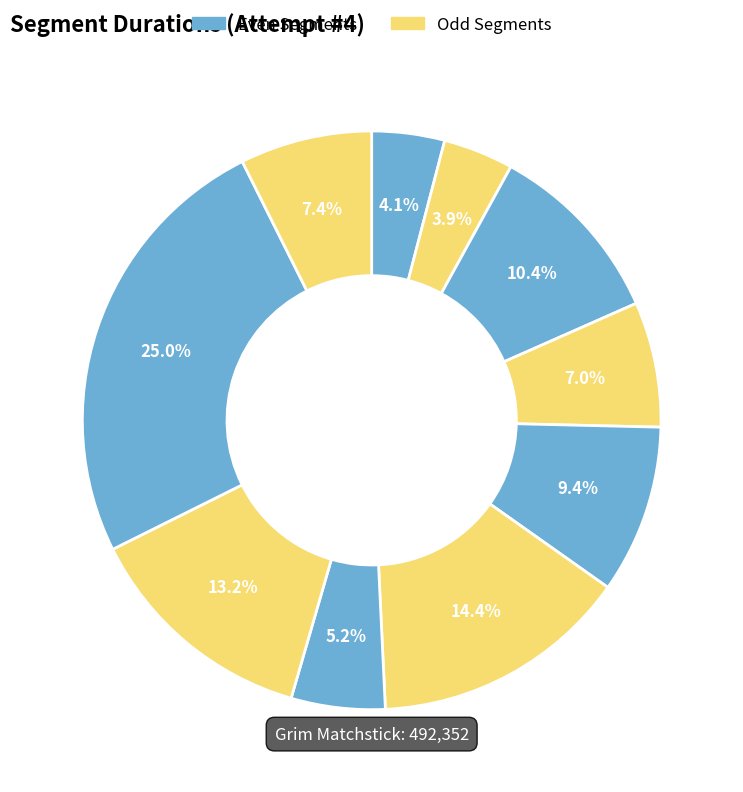

How many slices are in this pie chart?

10